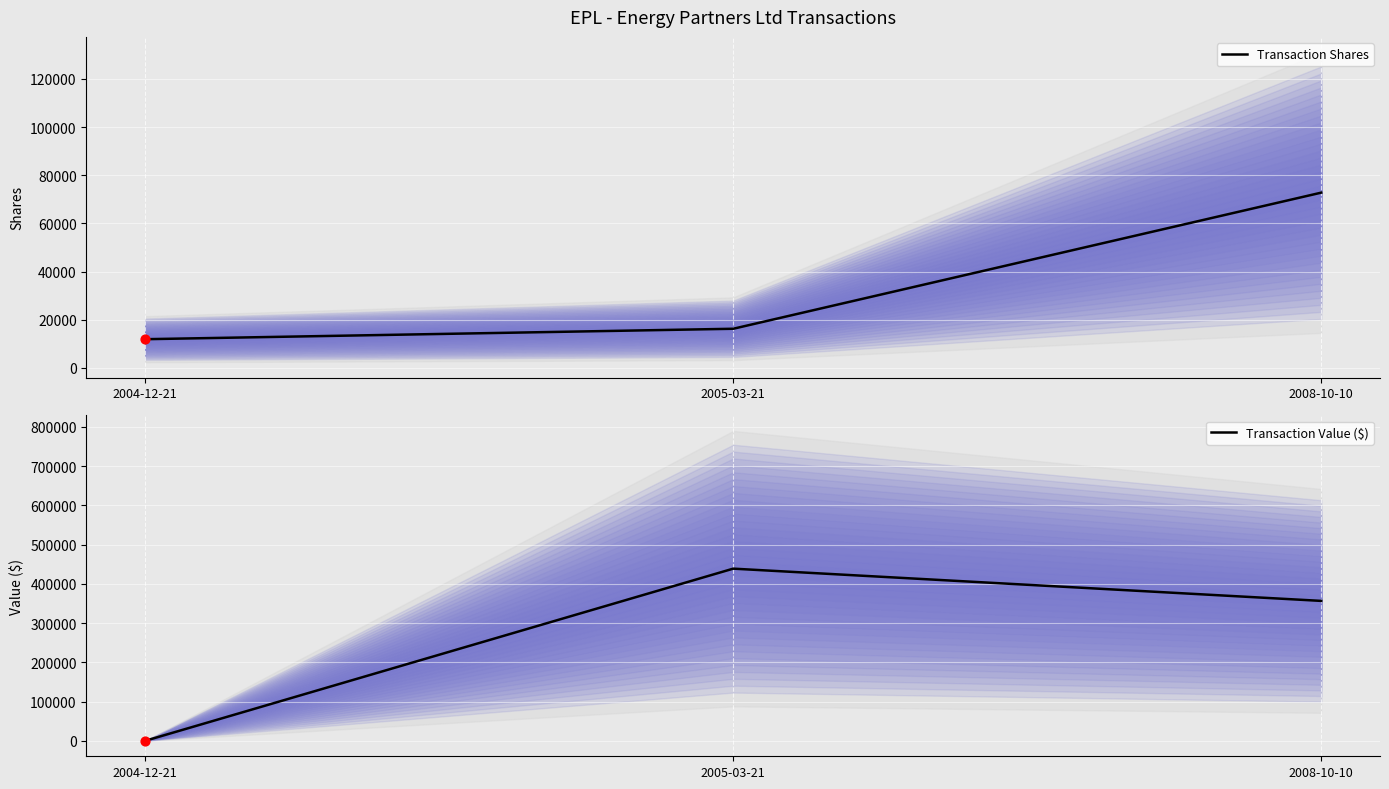

Which series has the widest spread of Y values?

Transaction Value ($)